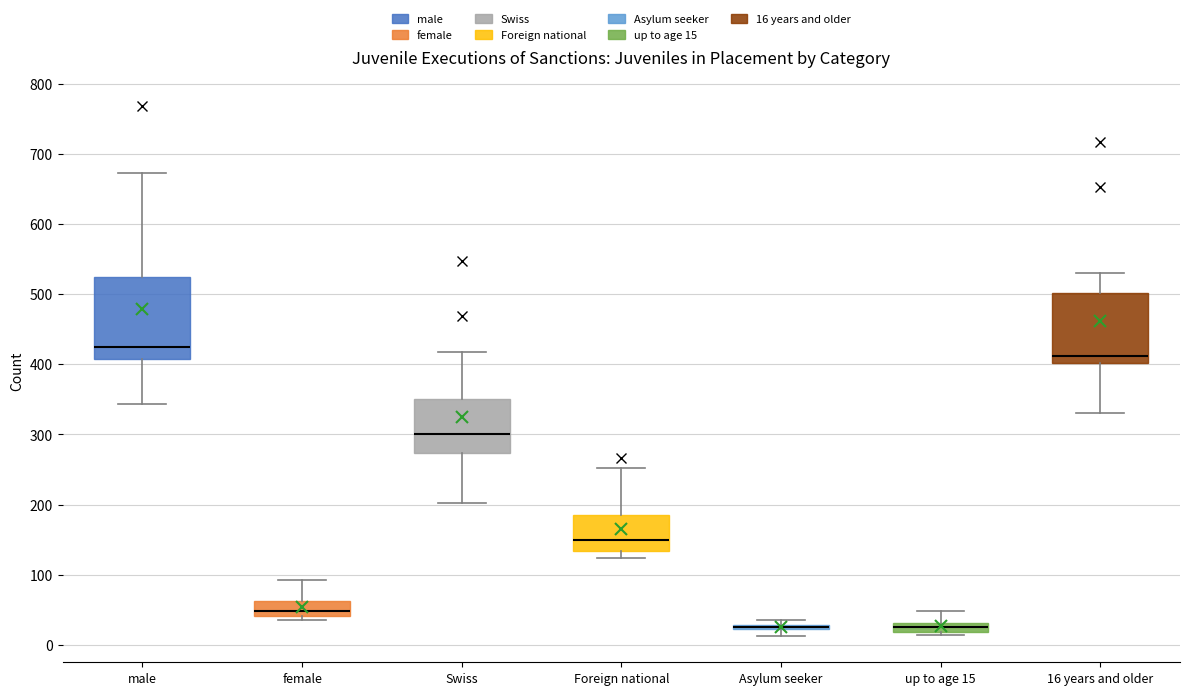

Which box is the tallest, from its lower edge to its upper edge?

male